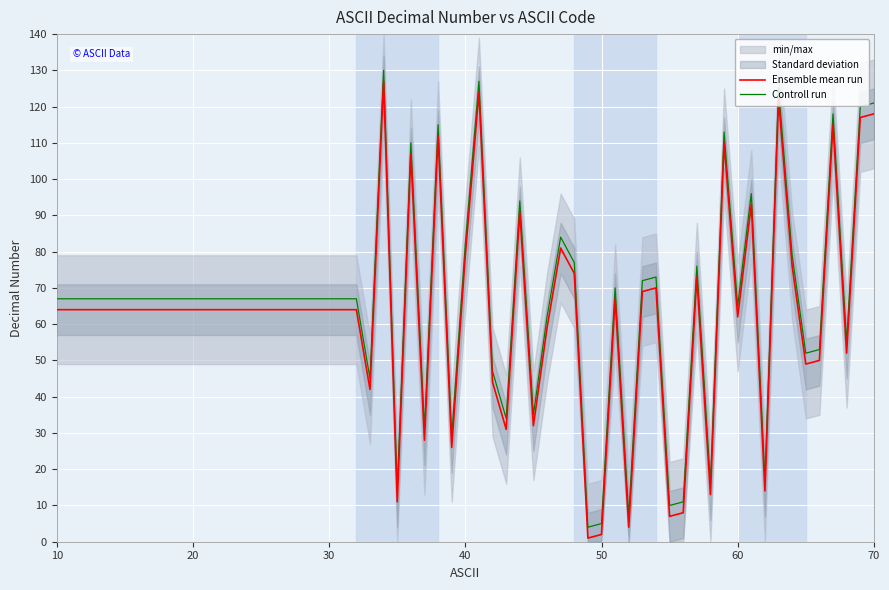

Which series has the largest total across all categories?

Controll run